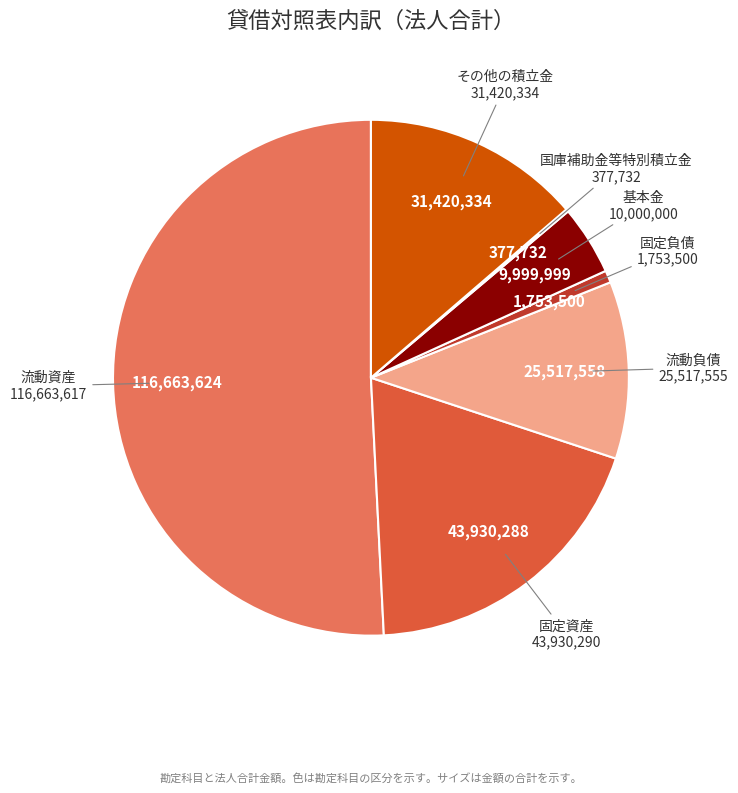

Which category has the biggest portion of the pie?

流動資産